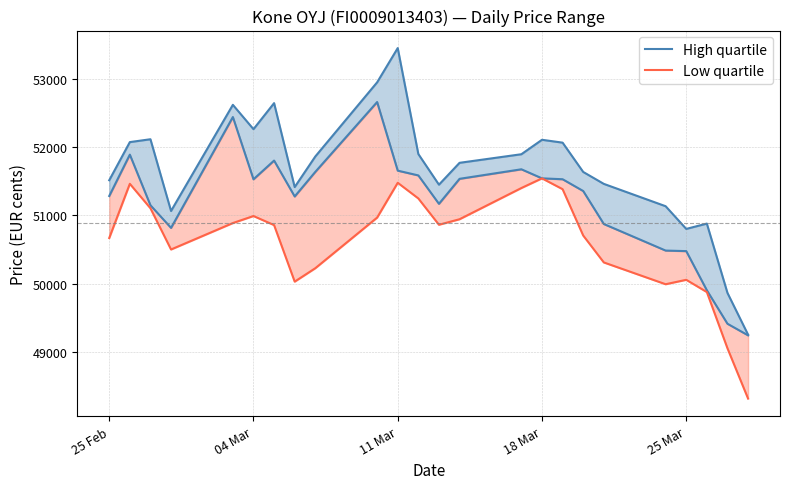

True or false: High quartile and Low quartile intersect in this chart.

False